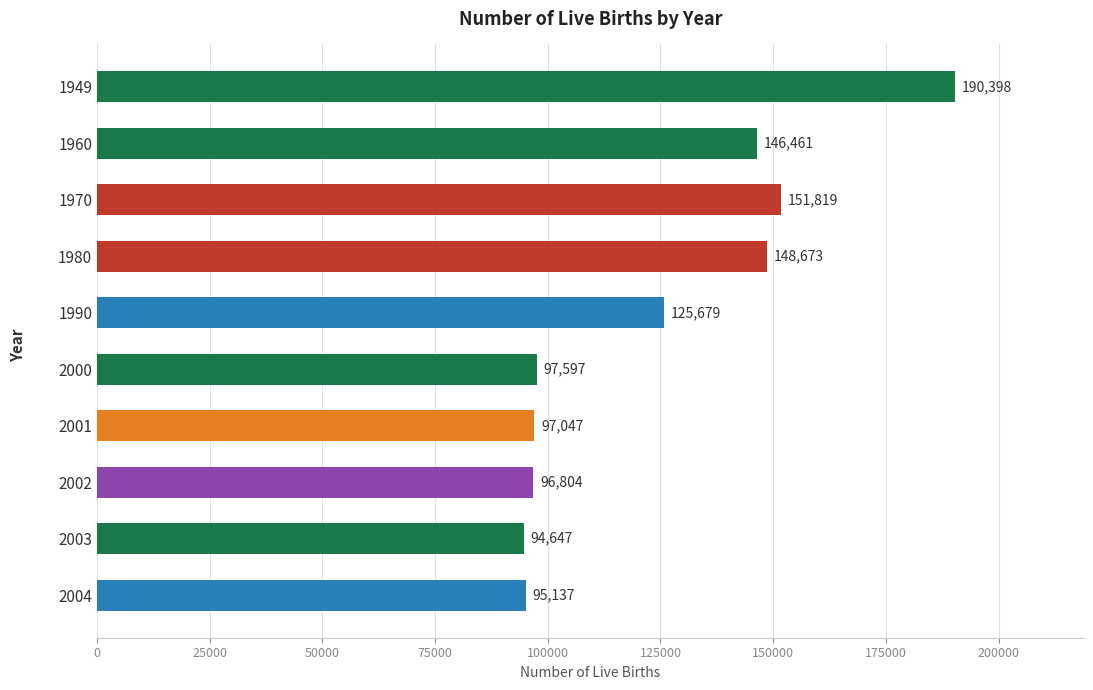

What is the minimum value shown in the chart?

94647